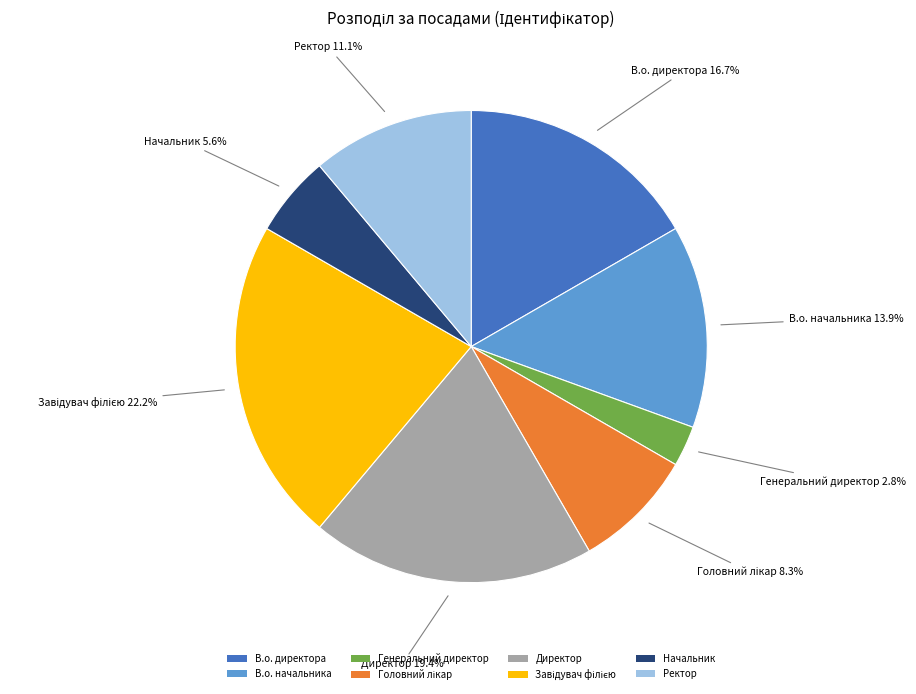

To the nearest percent, what portion does В.о. директора represent?

17%